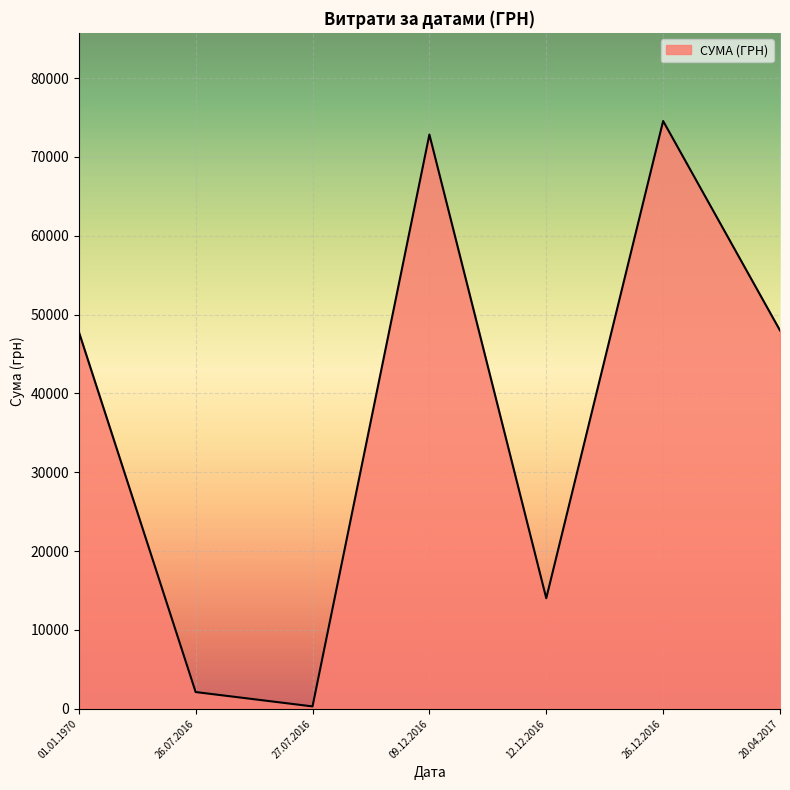

At which category does the chart reach its peak across all series?

26.12.2016